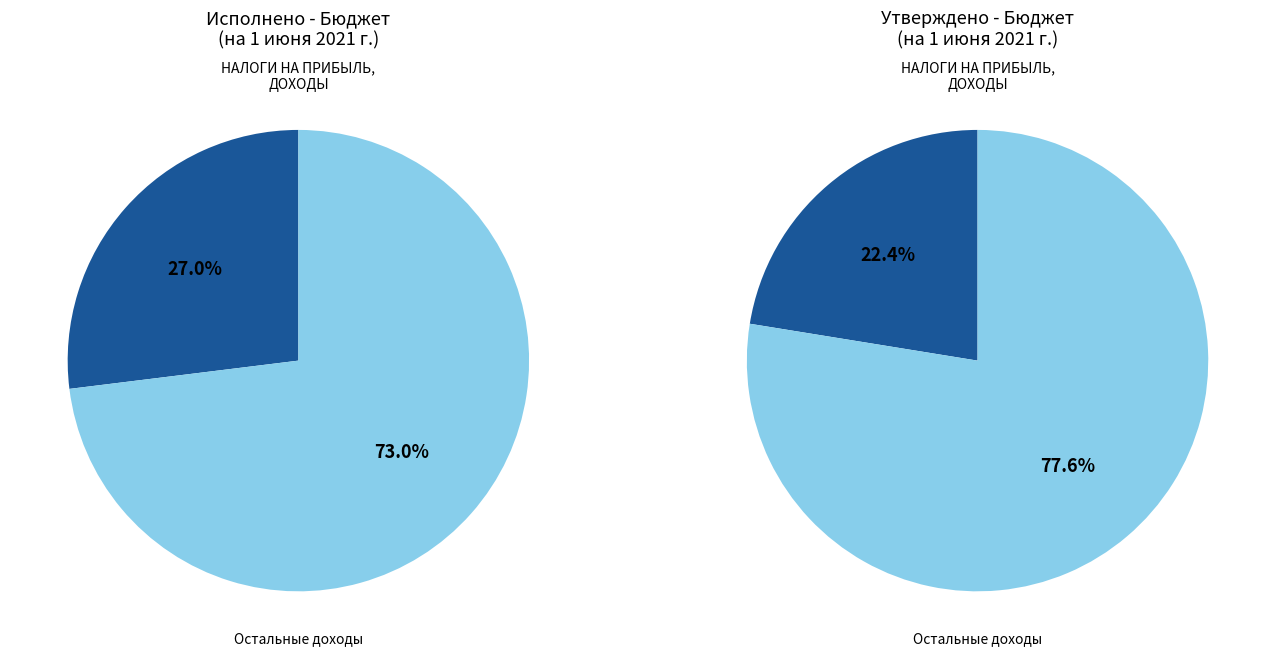

Is НАЛОГИ НА ТОВАРЫ (РАБОТЫ, УСЛУГИ) the majority of the pie?

No